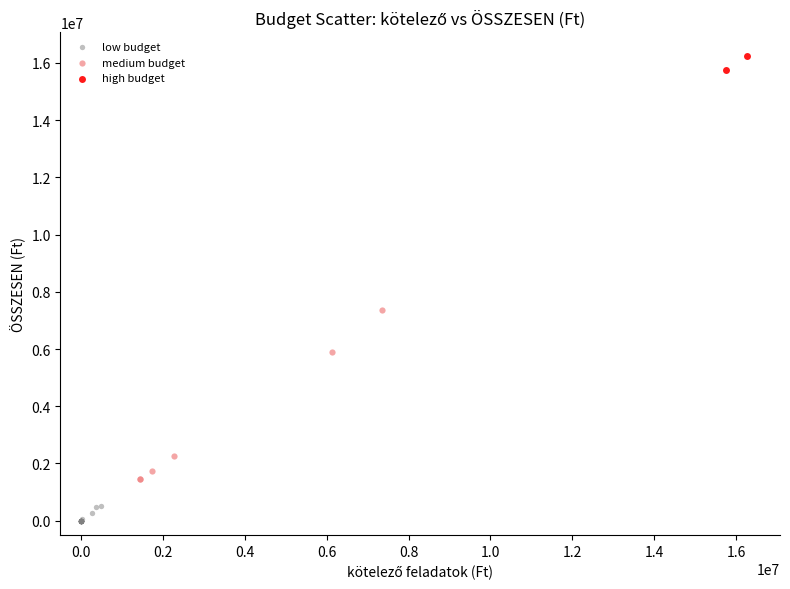

What are all the series names shown in the legend?

low budget, medium budget, high budget